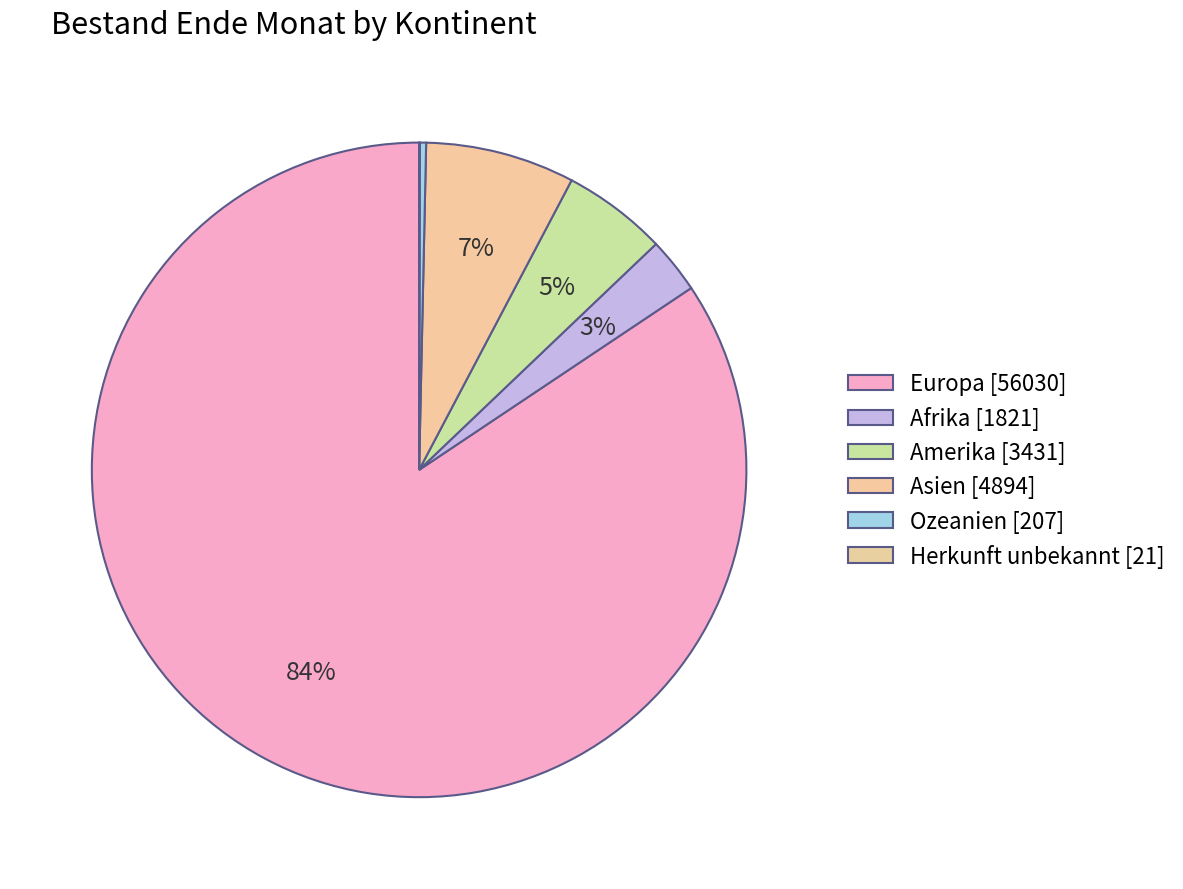

True or false: Afrika accounts for 3% of the total.

True